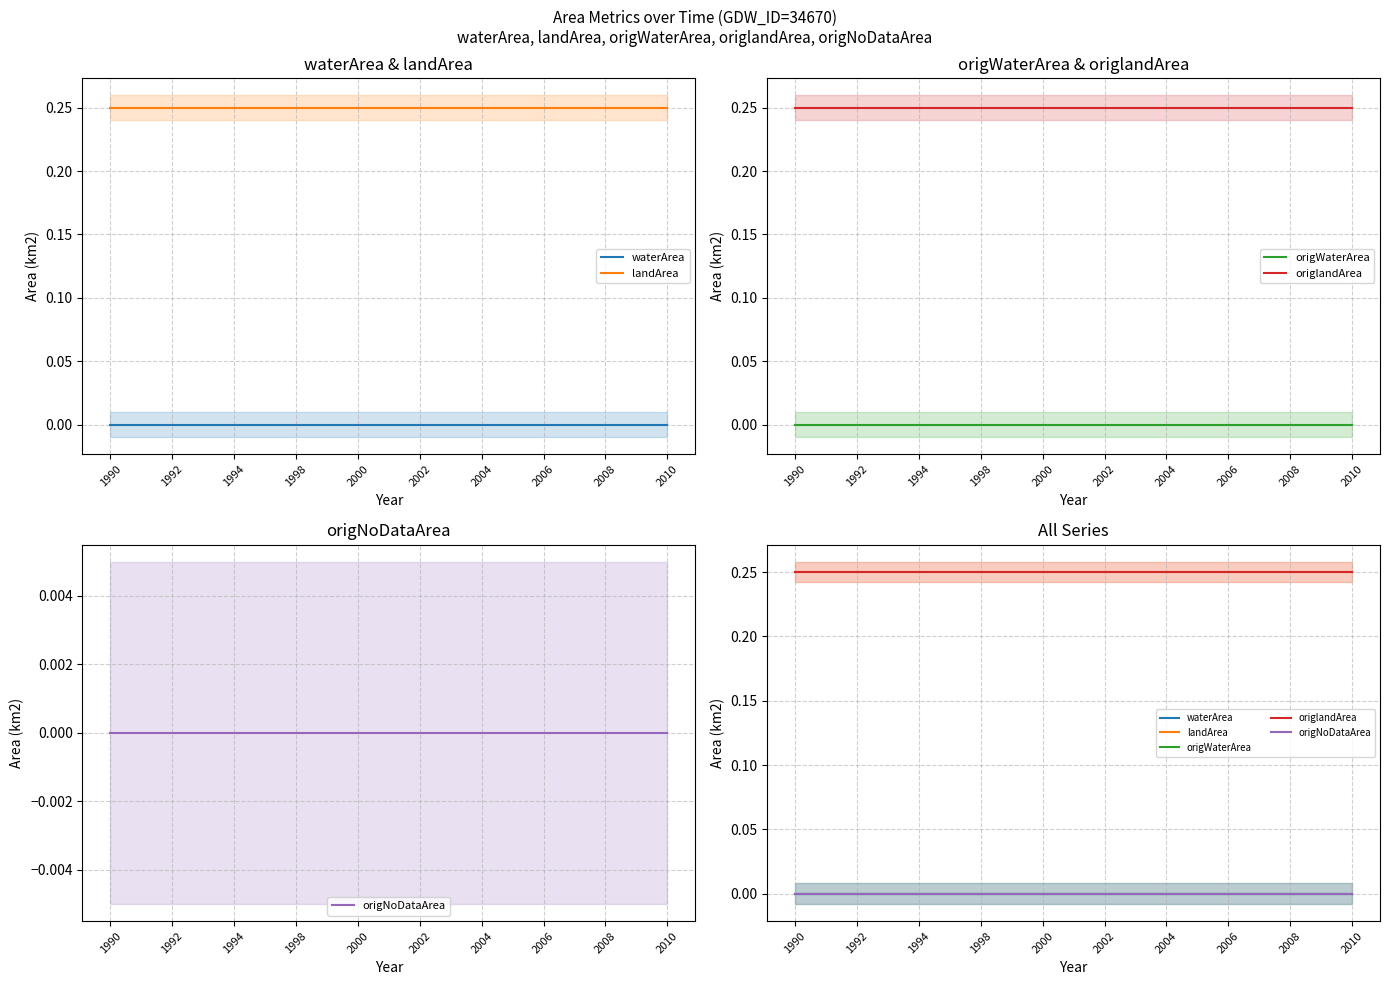

True or false: waterArea and origNoDataArea intersect in this chart.

False